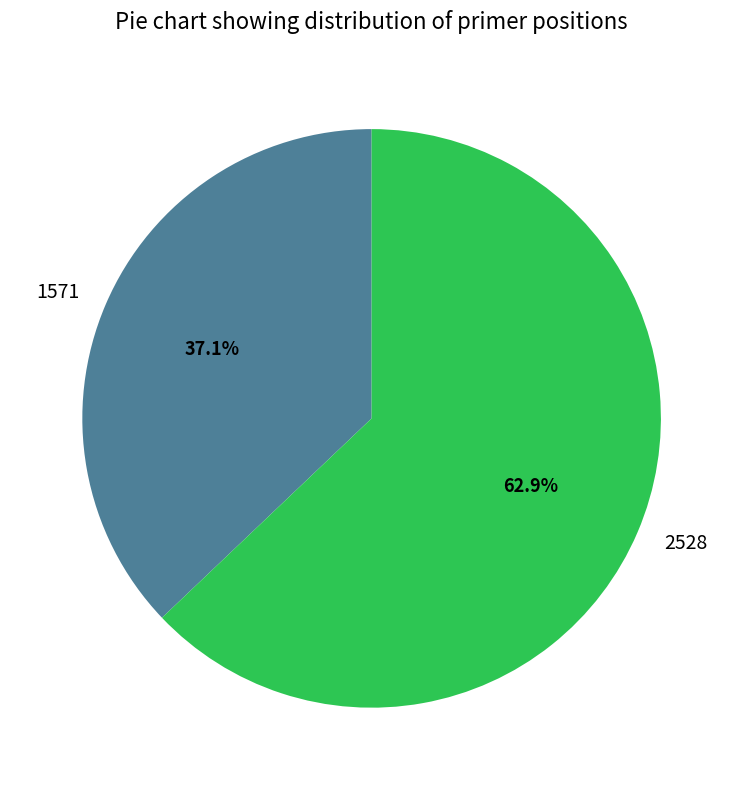

What is the ratio of the value at 2528 to the value at 1571?

1.7